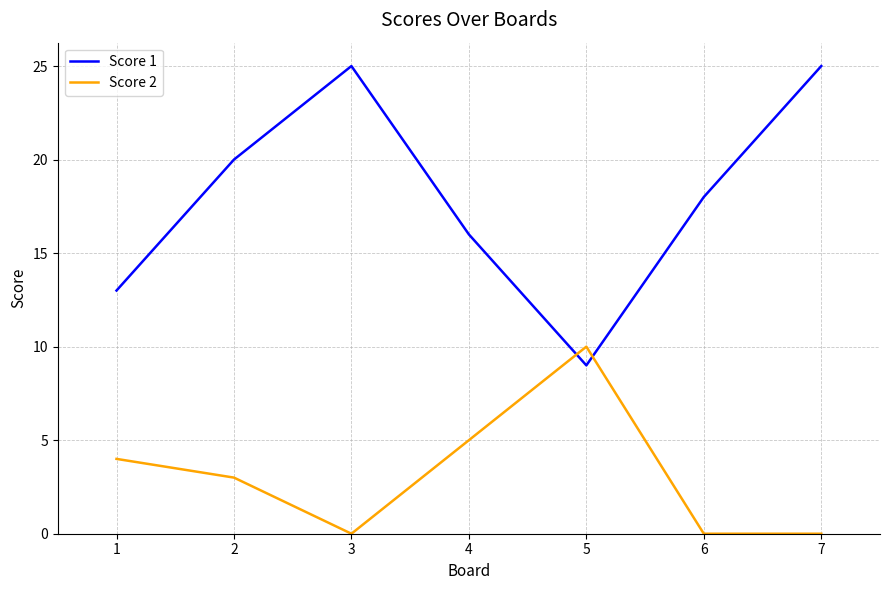

How many lines are shown in the chart?

2